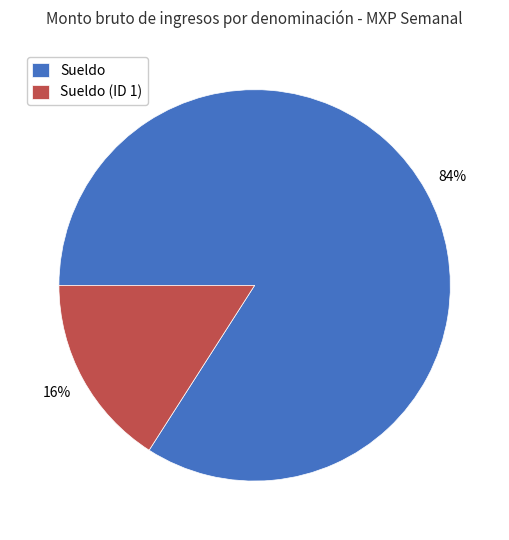

True or false: Sueldo (ID 1) accounts for 16% of the total.

True